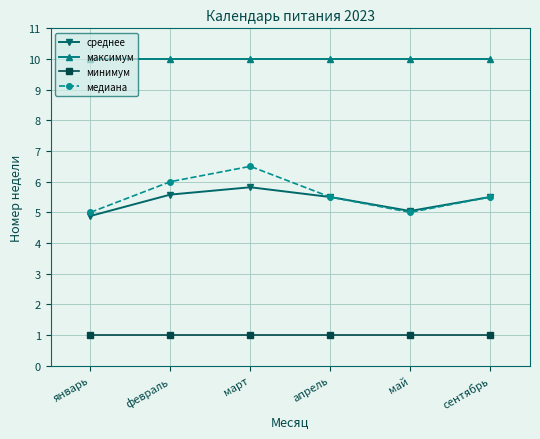

Reading left to right, extract all data points from this chart.

среднее: 4.9	5.6	5.8	5.5	5.0	5.5
максимум: 10.0	10.0	10.0	10.0	10.0	10.0
минимум: 1.0	1.0	1.0	1.0	1.0	1.0
медиана: 5.0	6.0	6.5	5.5	5.0	5.5